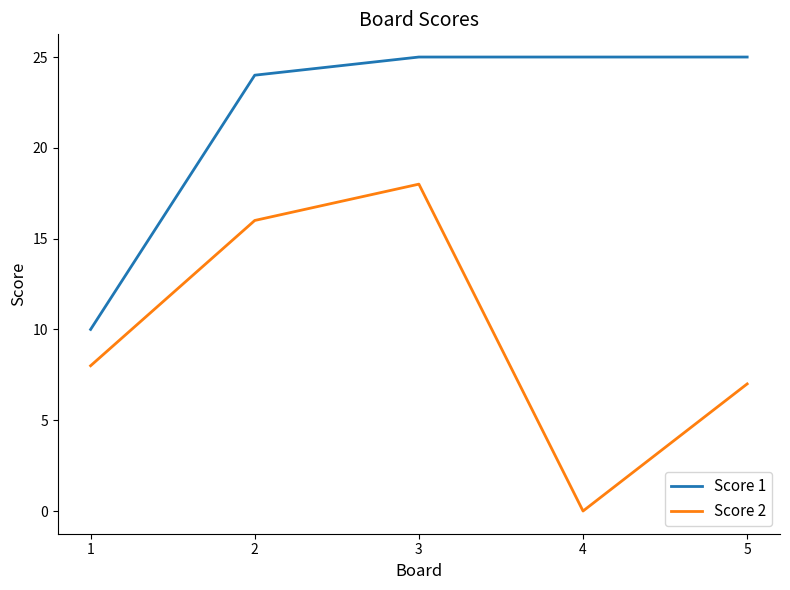

List the labels in order of Score 2 value, largest first.

3, 2, 1, 5, 4